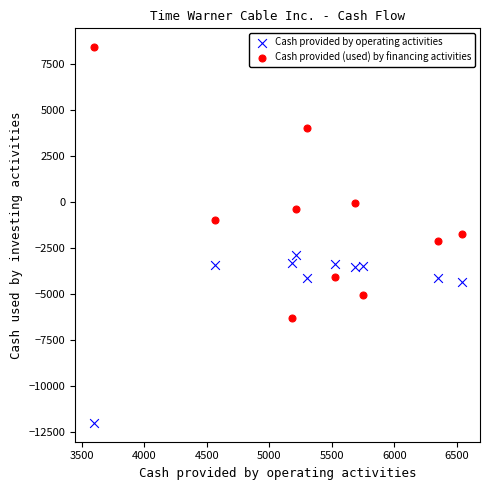

Which series has the widest spread of Y values?

Cash provided (used) by financing activities